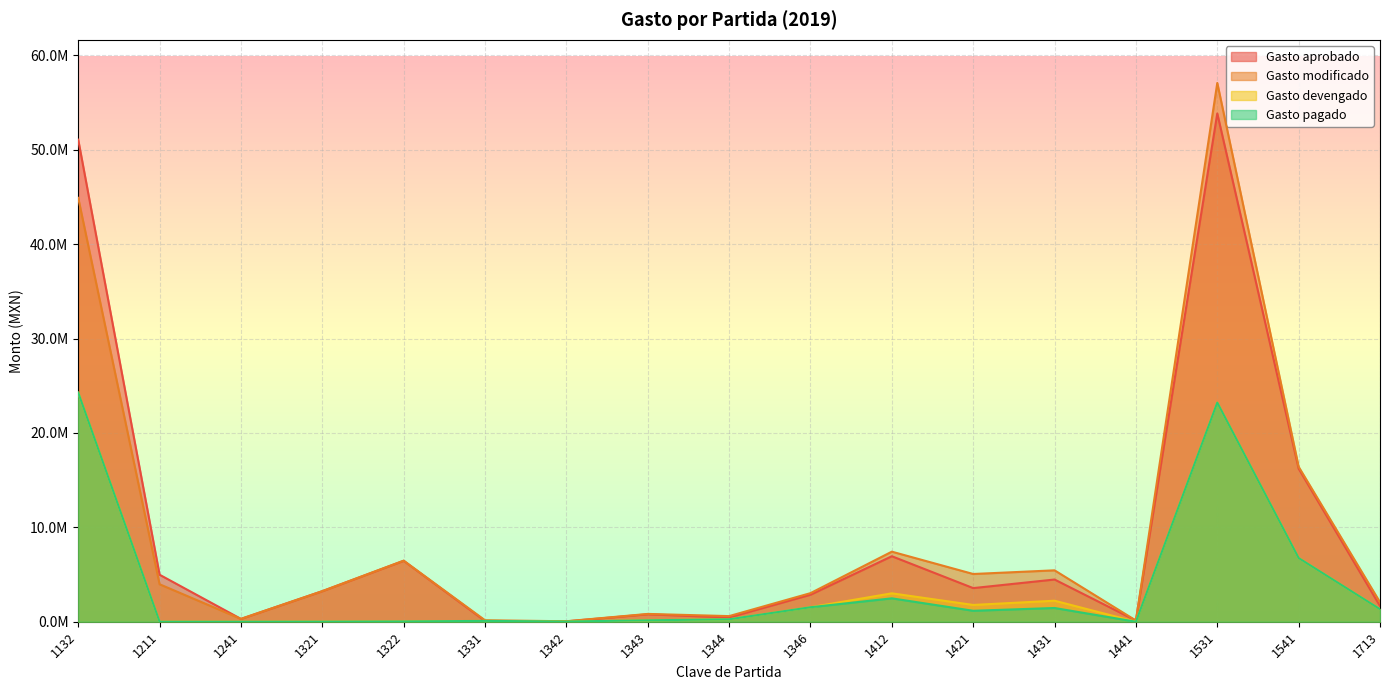

At which category does Gasto devengado reach its first local peak?

1331